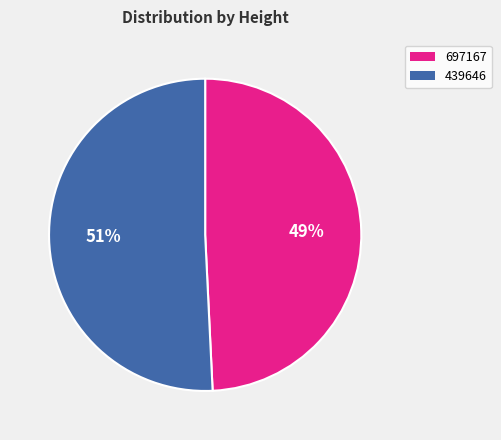

How many slices are in this pie chart?

2